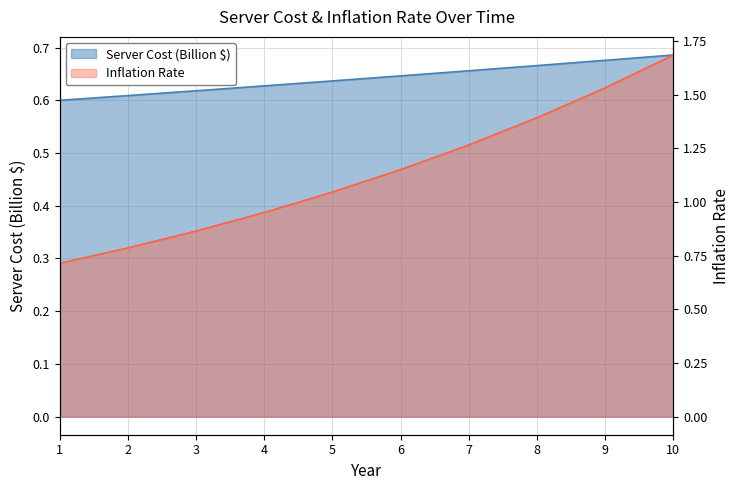

Where does the data first go above 1?

5